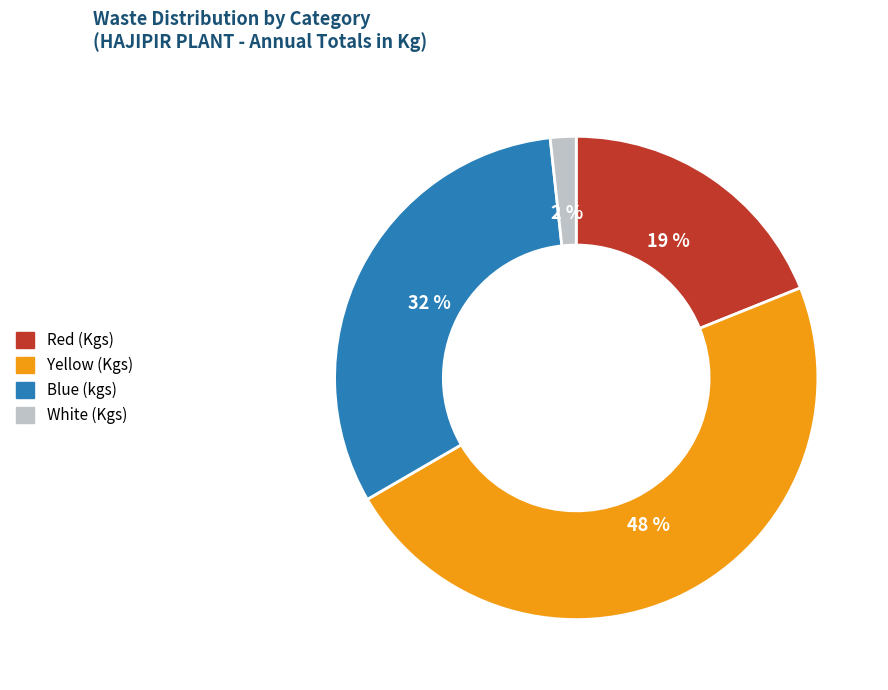

Count the number of slices in the pie.

4